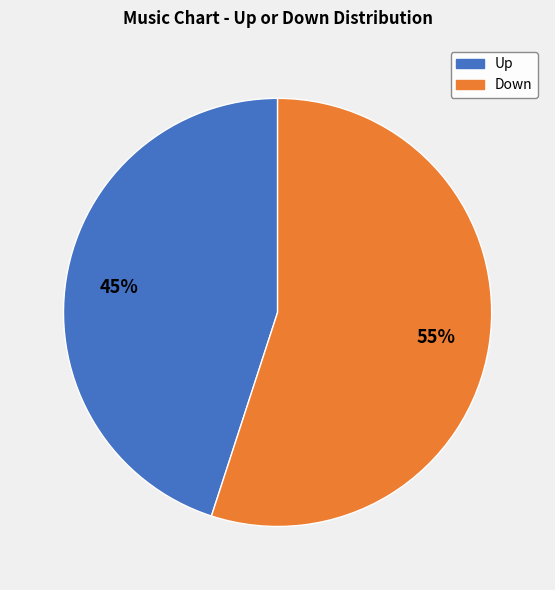

To the nearest percent, what is the difference between the largest and smallest slice percentages?

10%